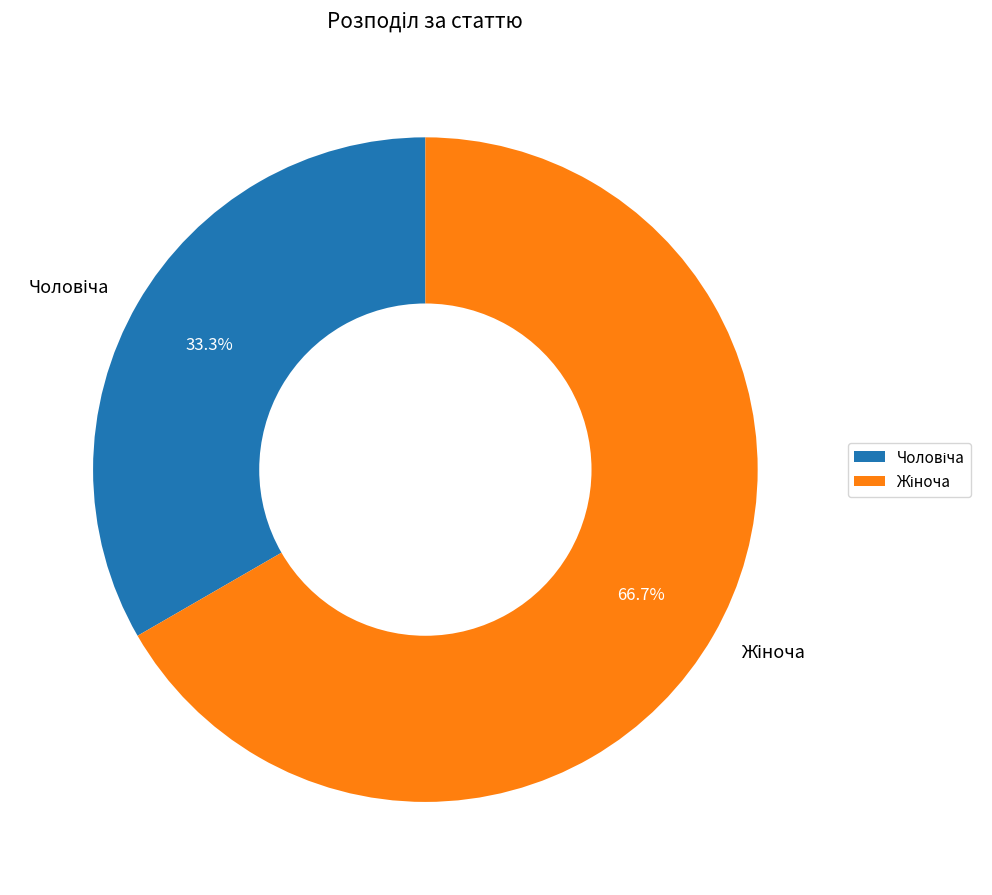

Does any single category account for the majority?

Yes